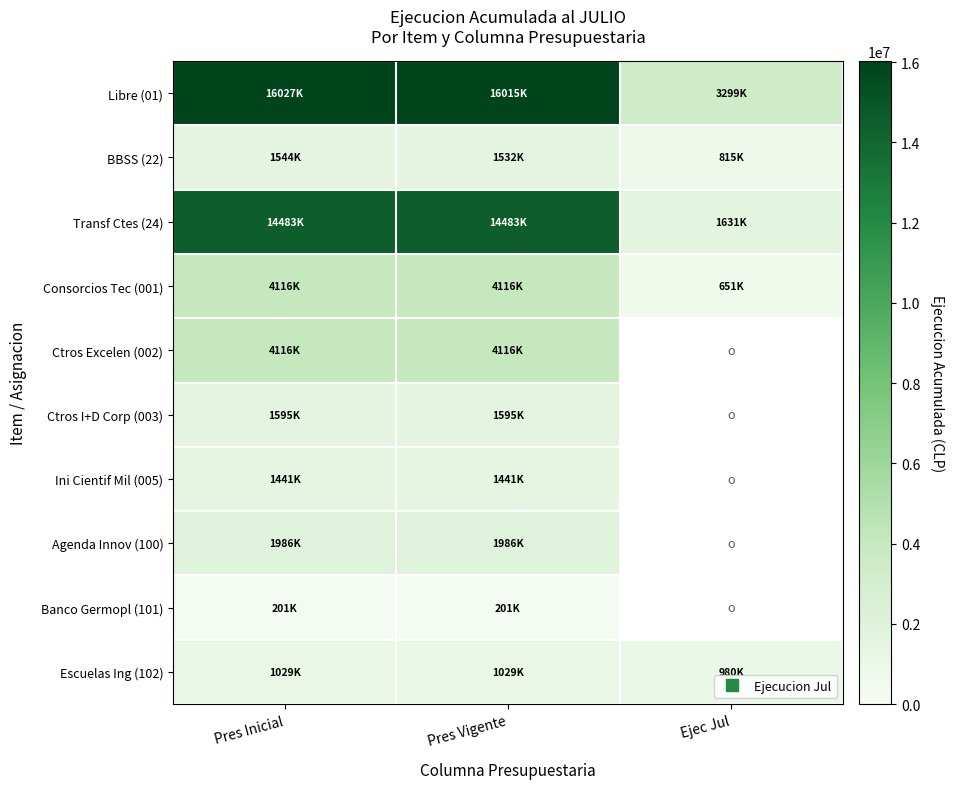

Which has a higher value, Pres Inicial or Pres Vigente?

Pres Inicial